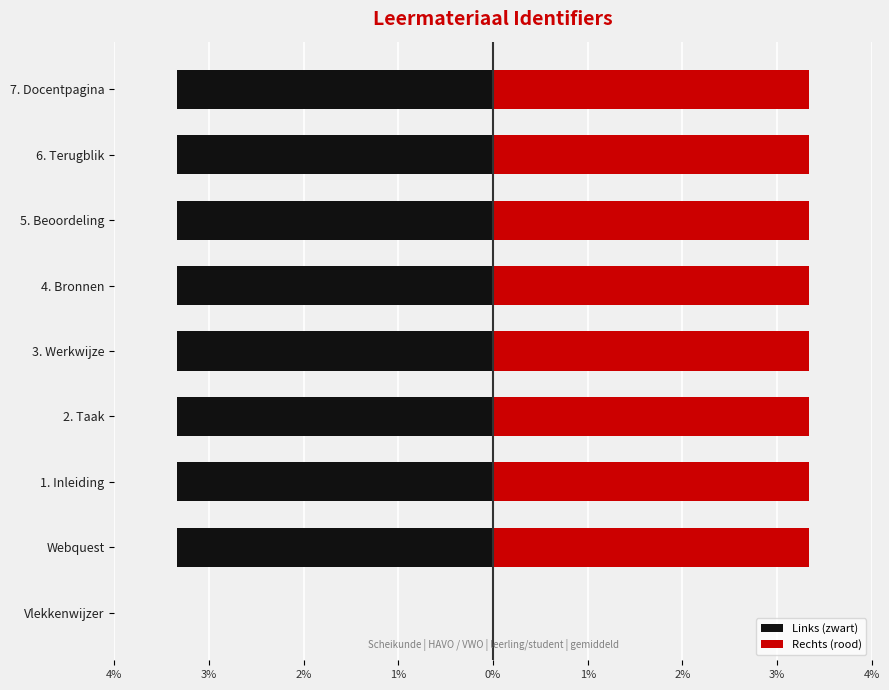

The Rechts (rood) series shows 5.8 at 3. Werkwijze. True or false?

False